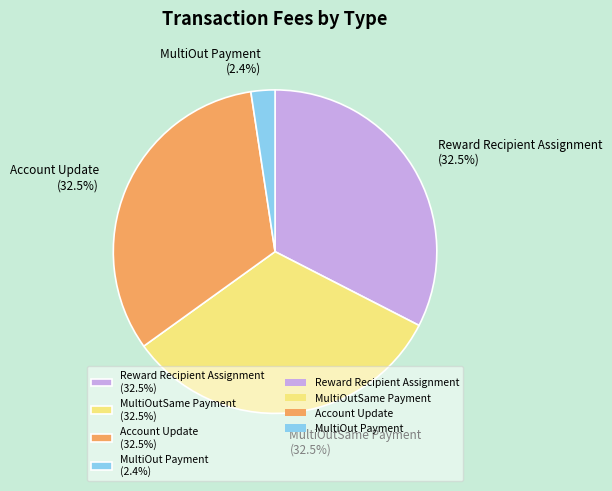

How many slices are in this pie chart?

4